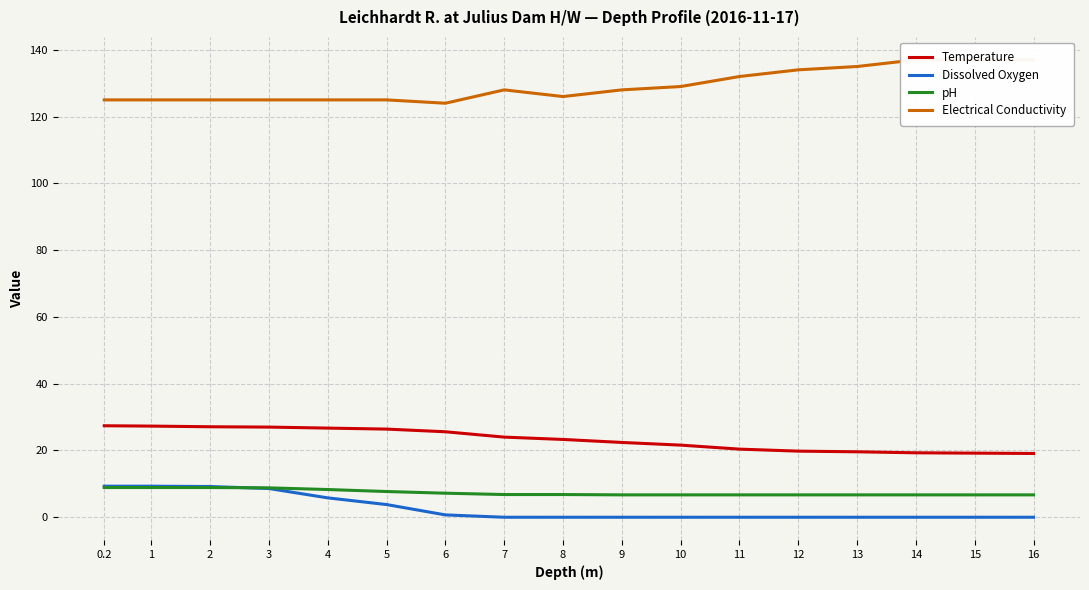

Between which two adjacent categories do Dissolved Oxygen and pH first intersect?

2 and 3